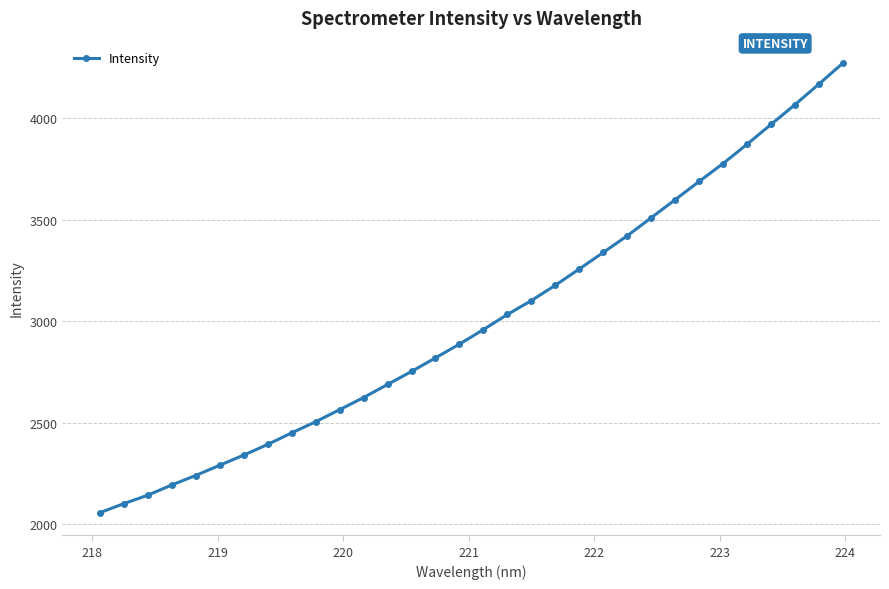

What is the smallest value displayed?

2055.9